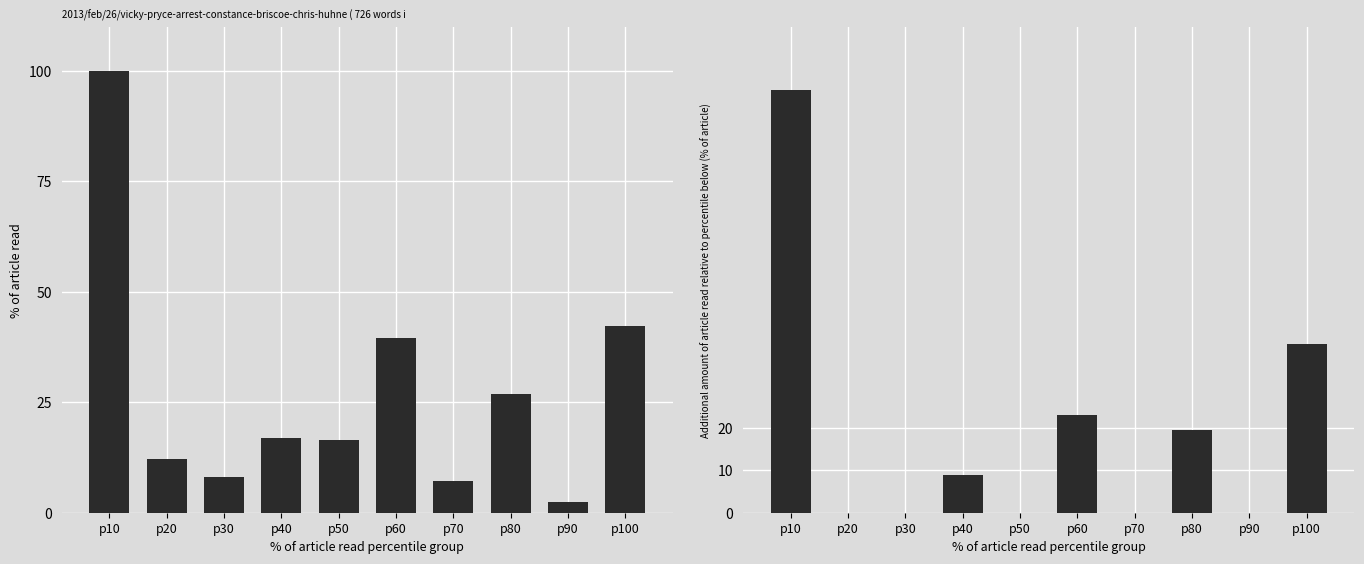

Does the chart contain stacked bars?

No